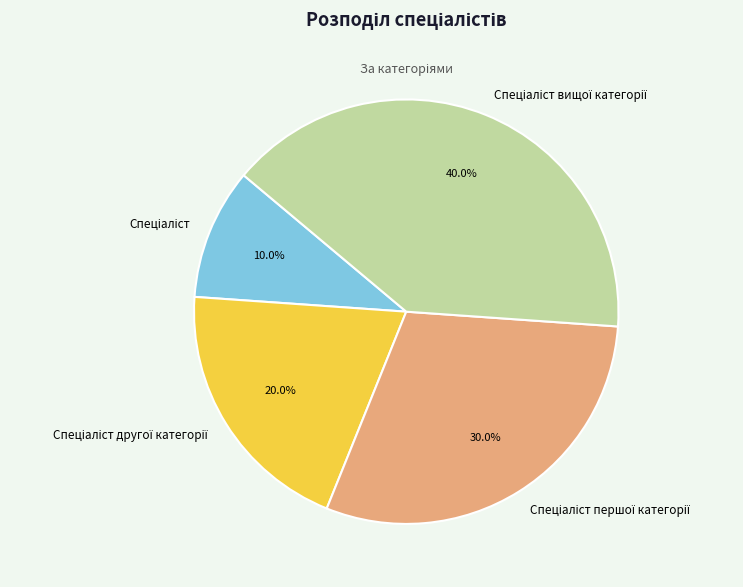

Is there any slice that represents more than half of the pie?

No